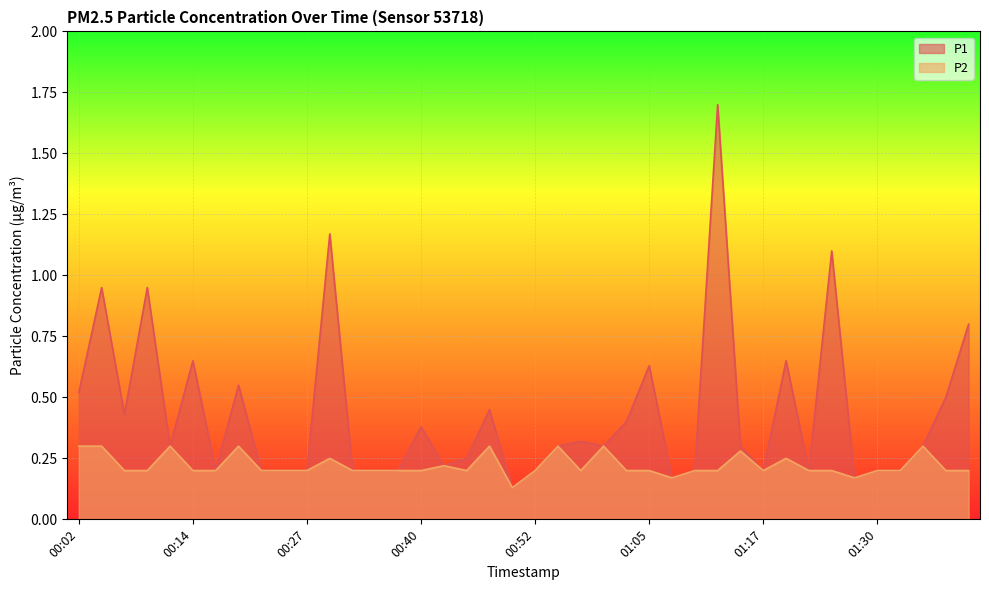

True or false: P2 and P1 cross at least once.

False